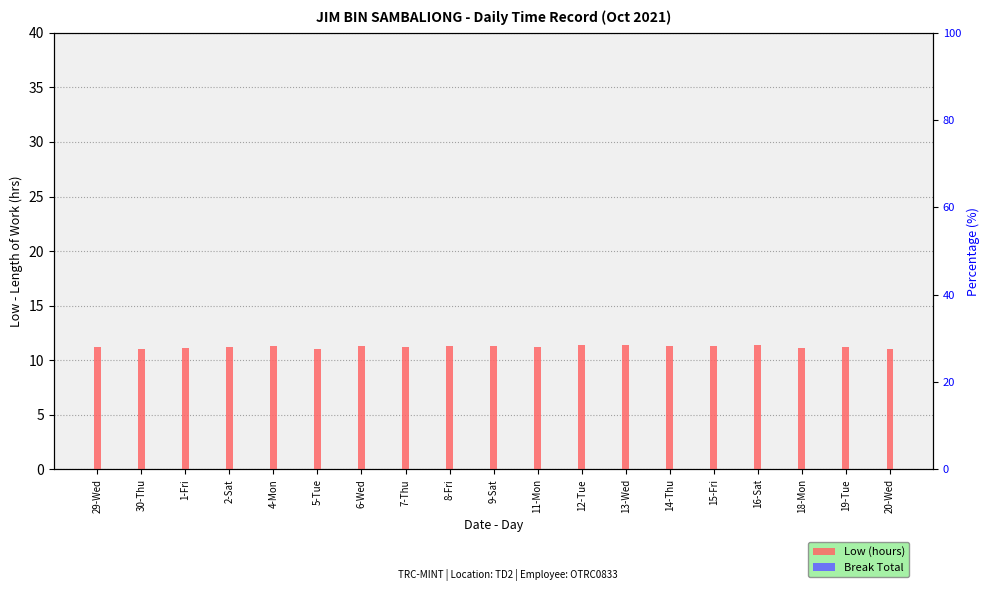

At which category is the sum across all series the highest?

13-Wed